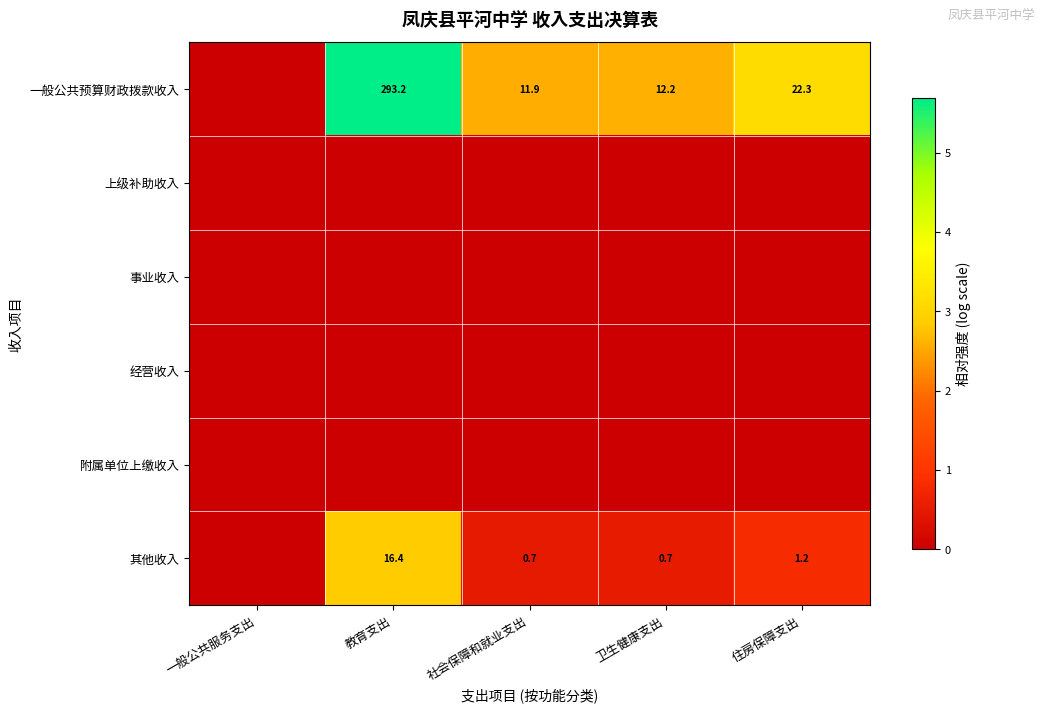

What is the difference between the highest and lowest values at 住房保障支出?

3.2